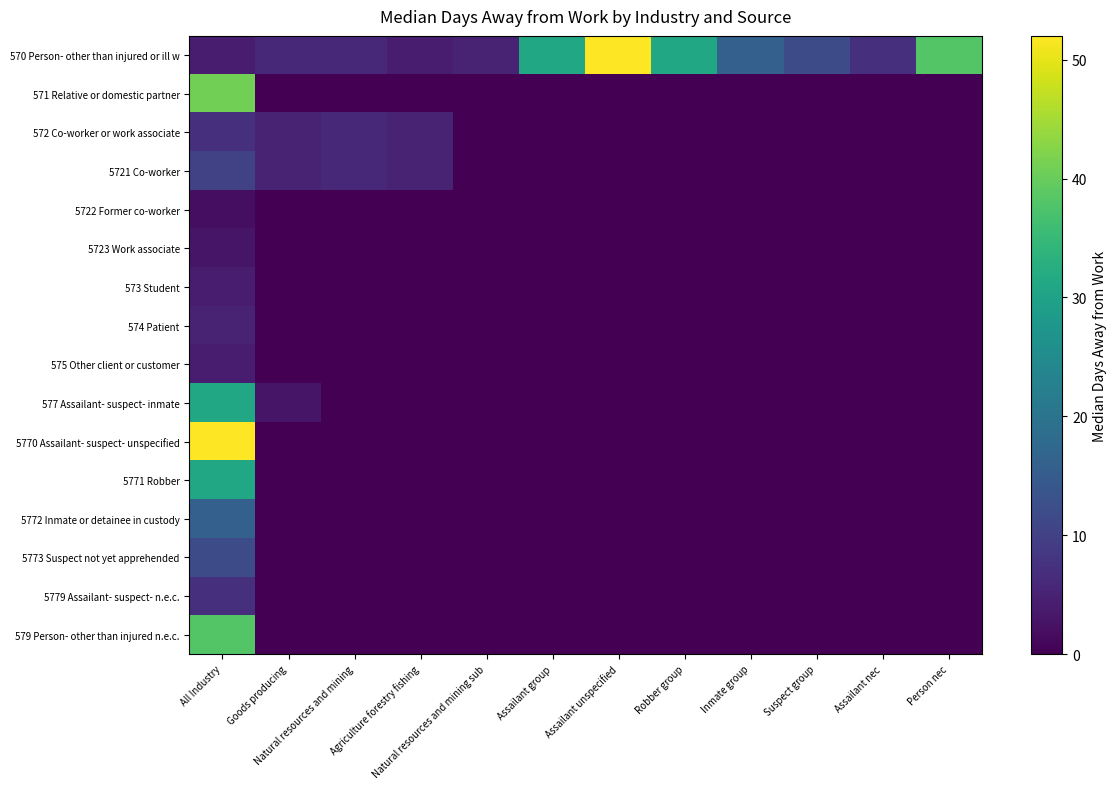

Reading left to right, extract all data points from this chart.

570 Person- other than injured or ill w: All Industry=4	Goods producing=6	Natural resources and mining=6	Agriculture forestry fishing=4	Natural resources and mining sub=5	Assailant group=31	Assailant unspecified=52	Robber group=31	Inmate group=16	Suspect group=12	Assailant nec=7	Person nec=38
571 Relative or domestic partner: All Industry=41	Goods producing=0	Natural resources and mining=0	Agriculture forestry fishing=0	Natural resources and mining sub=0	Assailant group=0	Assailant unspecified=0	Robber group=0	Inmate group=0	Suspect group=0	Assailant nec=0	Person nec=0
572 Co-worker or work associate: All Industry=7	Goods producing=5	Natural resources and mining=6	Agriculture forestry fishing=5	Natural resources and mining sub=0	Assailant group=0	Assailant unspecified=0	Robber group=0	Inmate group=0	Suspect group=0	Assailant nec=0	Person nec=0
5721 Co-worker: All Industry=10	Goods producing=5	Natural resources and mining=6	Agriculture forestry fishing=5	Natural resources and mining sub=0	Assailant group=0	Assailant unspecified=0	Robber group=0	Inmate group=0	Suspect group=0	Assailant nec=0	Person nec=0
5722 Former co-worker: All Industry=2	Goods producing=0	Natural resources and mining=0	Agriculture forestry fishing=0	Natural resources and mining sub=0	Assailant group=0	Assailant unspecified=0	Robber group=0	Inmate group=0	Suspect group=0	Assailant nec=0	Person nec=0
5723 Work associate: All Industry=3	Goods producing=0	Natural resources and mining=0	Agriculture forestry fishing=0	Natural resources and mining sub=0	Assailant group=0	Assailant unspecified=0	Robber group=0	Inmate group=0	Suspect group=0	Assailant nec=0	Person nec=0
573 Student: All Industry=4	Goods producing=0	Natural resources and mining=0	Agriculture forestry fishing=0	Natural resources and mining sub=0	Assailant group=0	Assailant unspecified=0	Robber group=0	Inmate group=0	Suspect group=0	Assailant nec=0	Person nec=0
574 Patient: All Industry=5	Goods producing=0	Natural resources and mining=0	Agriculture forestry fishing=0	Natural resources and mining sub=0	Assailant group=0	Assailant unspecified=0	Robber group=0	Inmate group=0	Suspect group=0	Assailant nec=0	Person nec=0
575 Other client or customer: All Industry=4	Goods producing=0	Natural resources and mining=0	Agriculture forestry fishing=0	Natural resources and mining sub=0	Assailant group=0	Assailant unspecified=0	Robber group=0	Inmate group=0	Suspect group=0	Assailant nec=0	Person nec=0
577 Assailant- suspect- inmate: All Industry=31	Goods producing=3	Natural resources and mining=0	Agriculture forestry fishing=0	Natural resources and mining sub=0	Assailant group=0	Assailant unspecified=0	Robber group=0	Inmate group=0	Suspect group=0	Assailant nec=0	Person nec=0
5770 Assailant- suspect- unspecified: All Industry=52	Goods producing=0	Natural resources and mining=0	Agriculture forestry fishing=0	Natural resources and mining sub=0	Assailant group=0	Assailant unspecified=0	Robber group=0	Inmate group=0	Suspect group=0	Assailant nec=0	Person nec=0
5771 Robber: All Industry=31	Goods producing=0	Natural resources and mining=0	Agriculture forestry fishing=0	Natural resources and mining sub=0	Assailant group=0	Assailant unspecified=0	Robber group=0	Inmate group=0	Suspect group=0	Assailant nec=0	Person nec=0
5772 Inmate or detainee in custody: All Industry=16	Goods producing=0	Natural resources and mining=0	Agriculture forestry fishing=0	Natural resources and mining sub=0	Assailant group=0	Assailant unspecified=0	Robber group=0	Inmate group=0	Suspect group=0	Assailant nec=0	Person nec=0
5773 Suspect not yet apprehended: All Industry=12	Goods producing=0	Natural resources and mining=0	Agriculture forestry fishing=0	Natural resources and mining sub=0	Assailant group=0	Assailant unspecified=0	Robber group=0	Inmate group=0	Suspect group=0	Assailant nec=0	Person nec=0
5779 Assailant- suspect- n.e.c.: All Industry=7	Goods producing=0	Natural resources and mining=0	Agriculture forestry fishing=0	Natural resources and mining sub=0	Assailant group=0	Assailant unspecified=0	Robber group=0	Inmate group=0	Suspect group=0	Assailant nec=0	Person nec=0
579 Person- other than injured n.e.c.: All Industry=38	Goods producing=0	Natural resources and mining=0	Agriculture forestry fishing=0	Natural resources and mining sub=0	Assailant group=0	Assailant unspecified=0	Robber group=0	Inmate group=0	Suspect group=0	Assailant nec=0	Person nec=0